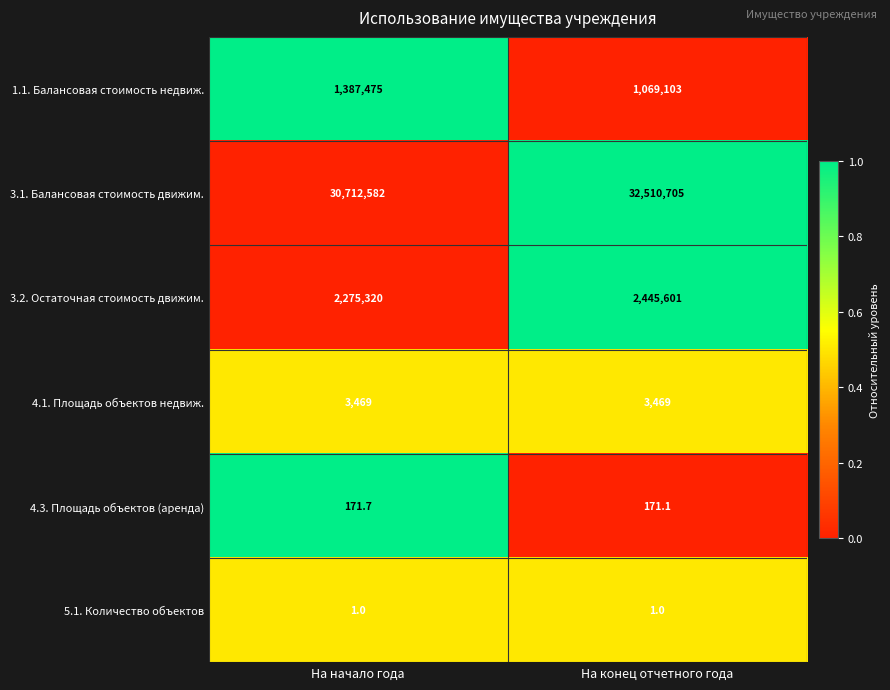

The 1.1. Балансовая стоимость недвиж. series shows 515554.1 at На конец отчетного года. True or false?

False